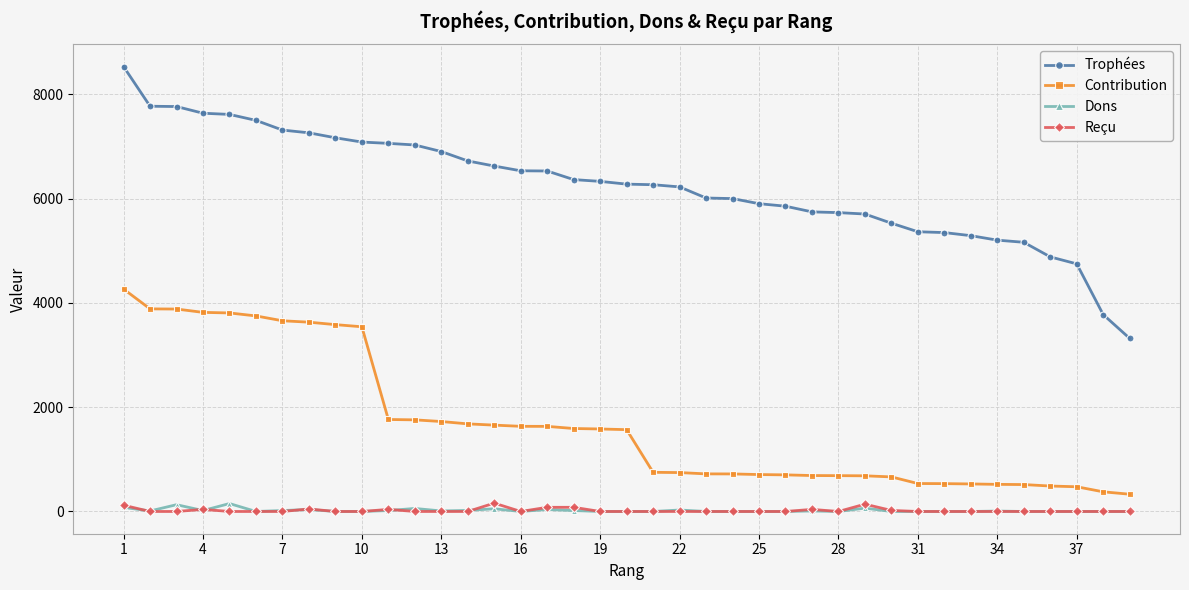

Is this an area chart (filled region under the line)?

No